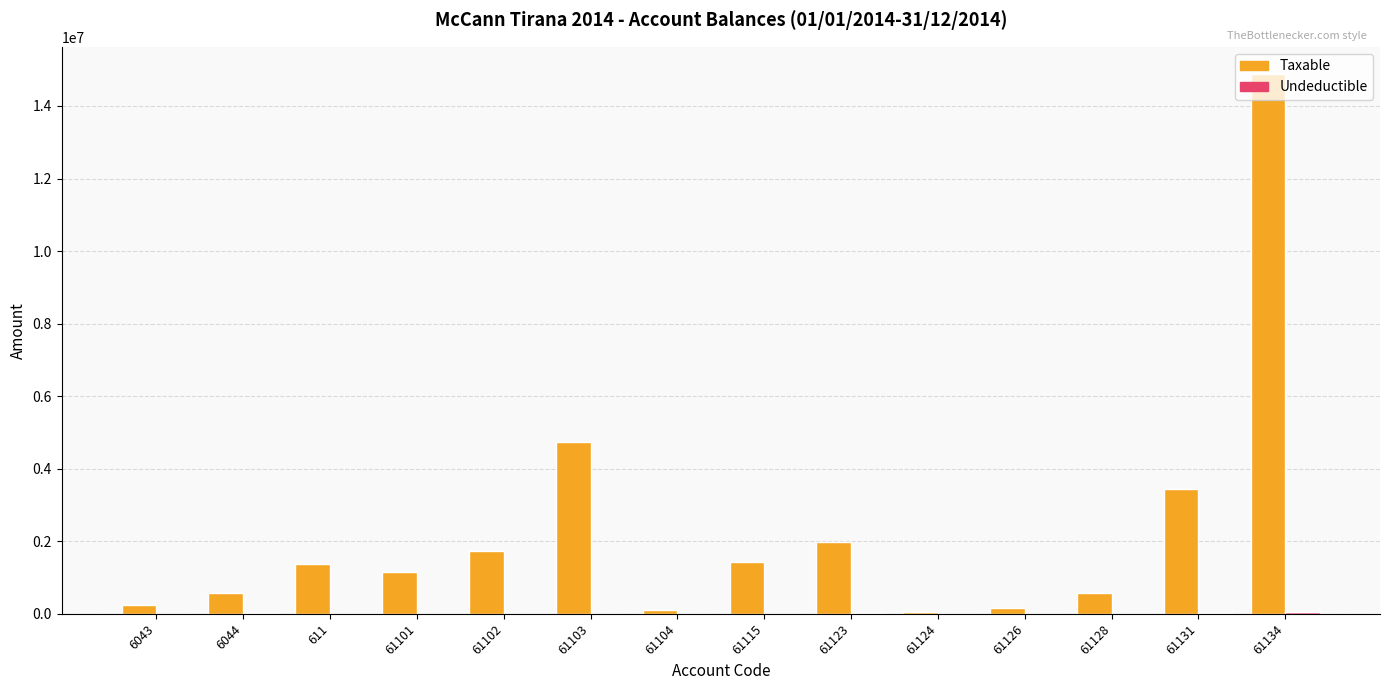

Which series has the largest total across all categories?

Taxable